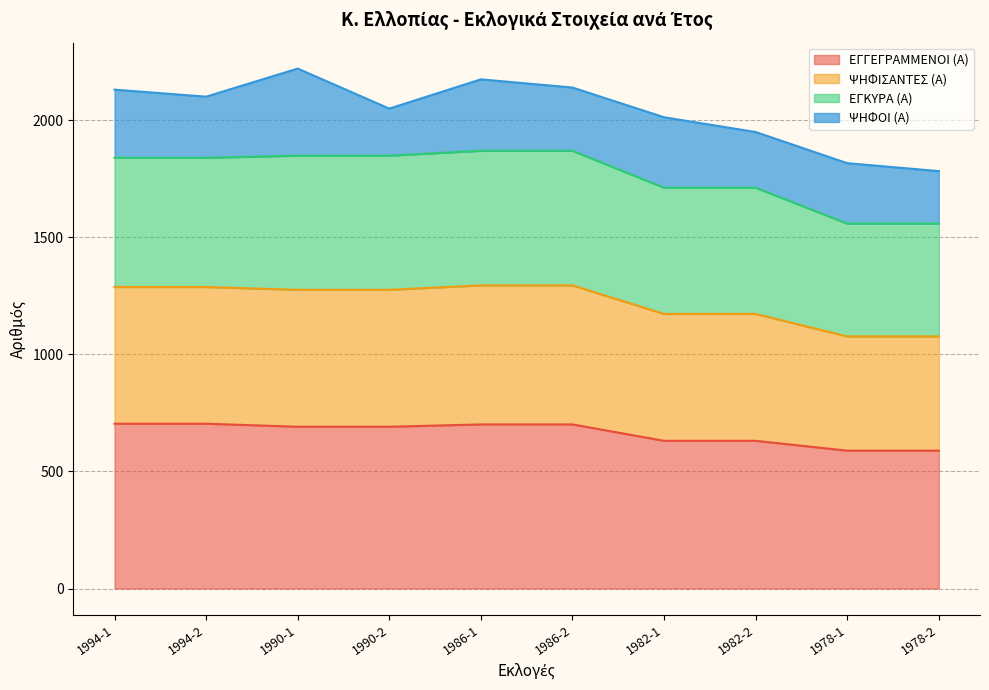

What is the total value across all series at 1978-2?

1783